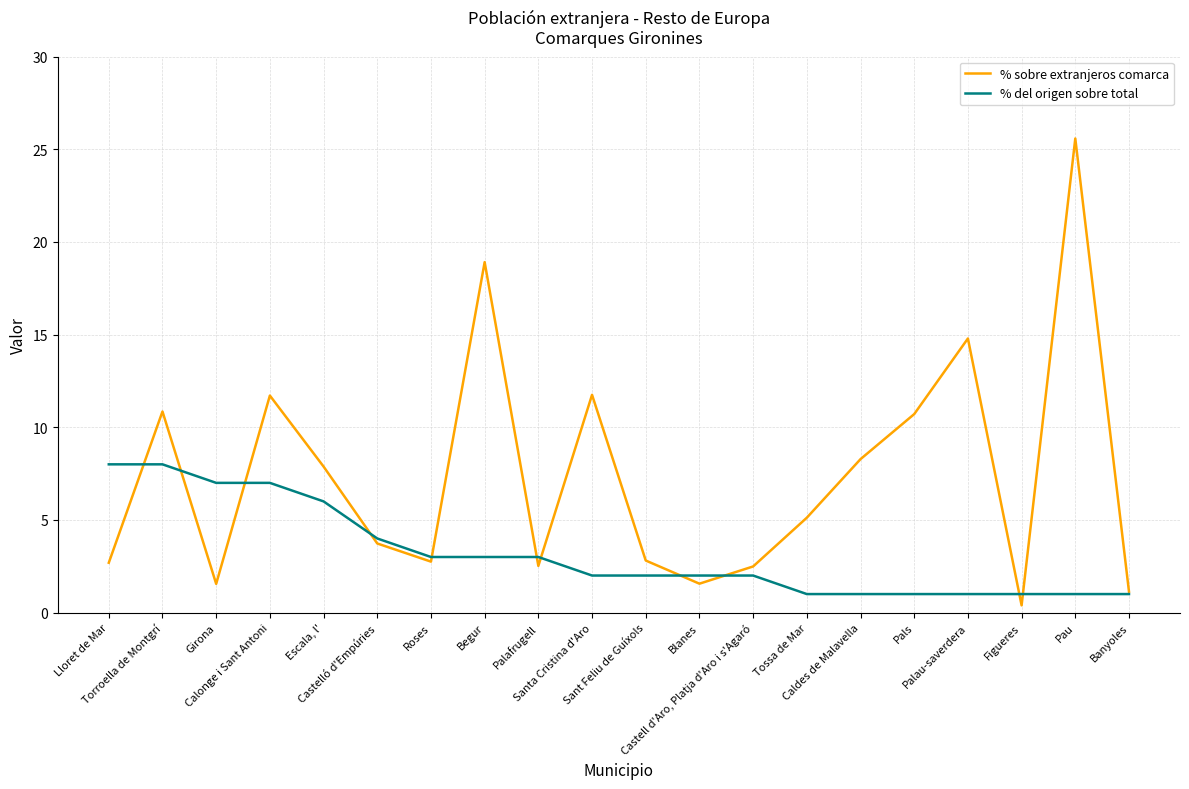

What is the difference between the highest and lowest values at Begur?

15.9